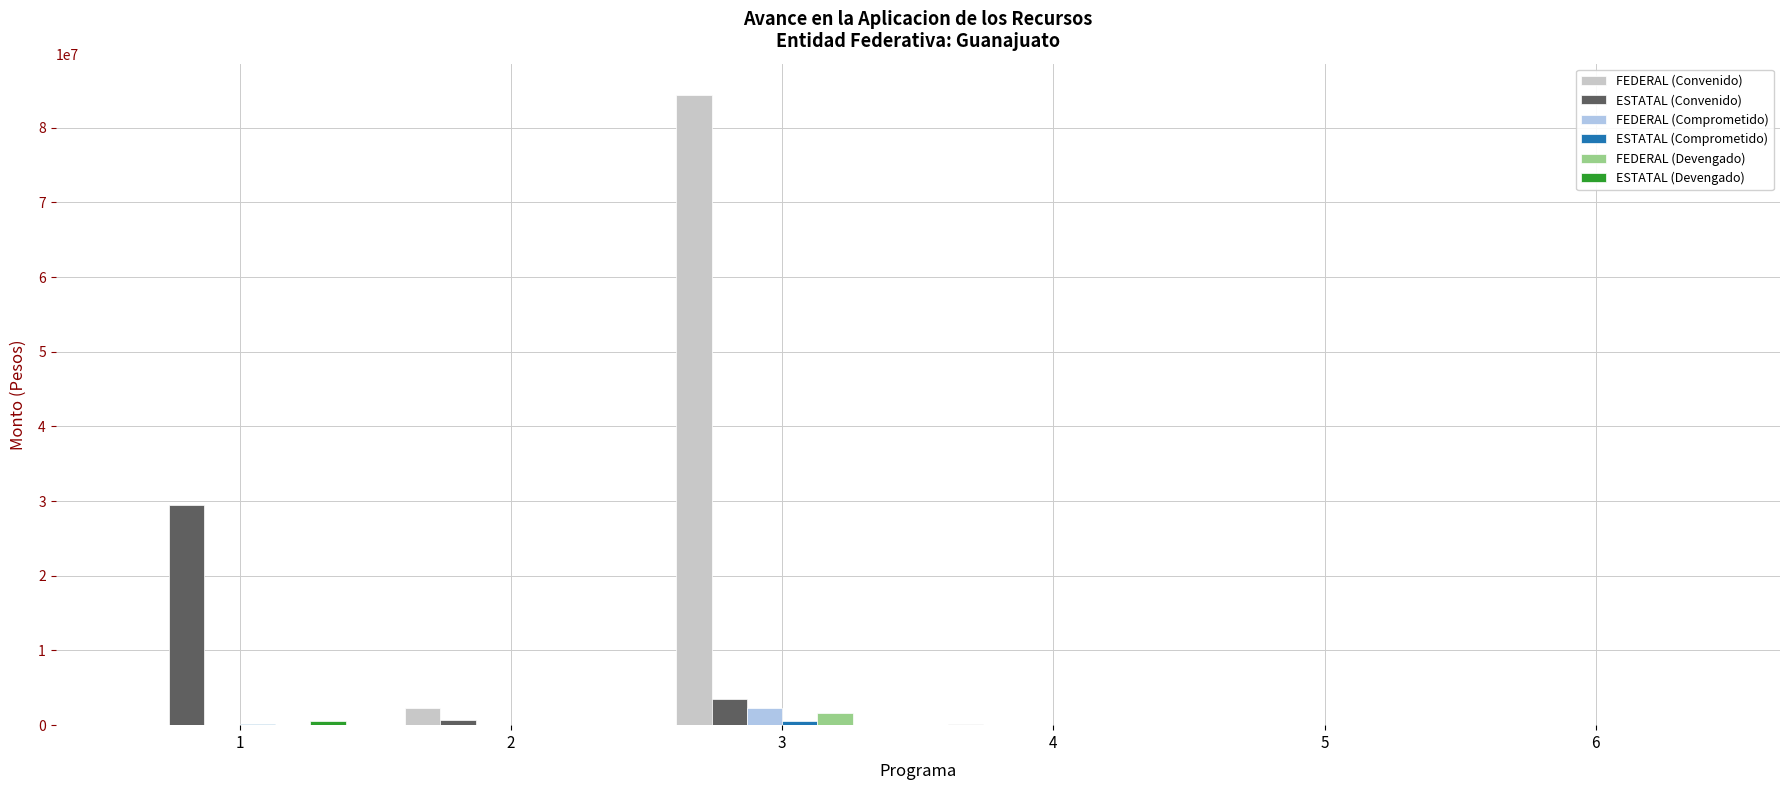

The value of FEDERAL (Convenido) at 6 is 36023818.7. True or false?

False